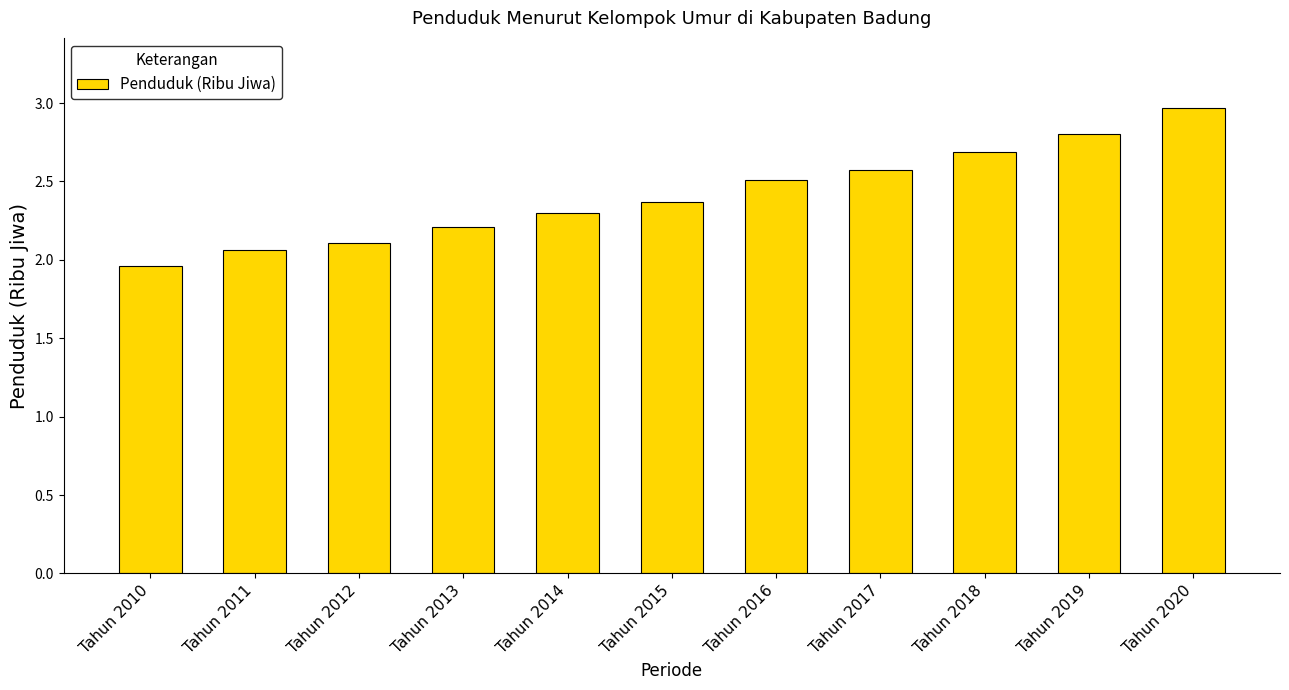

What is the greatest value displayed?

3.0